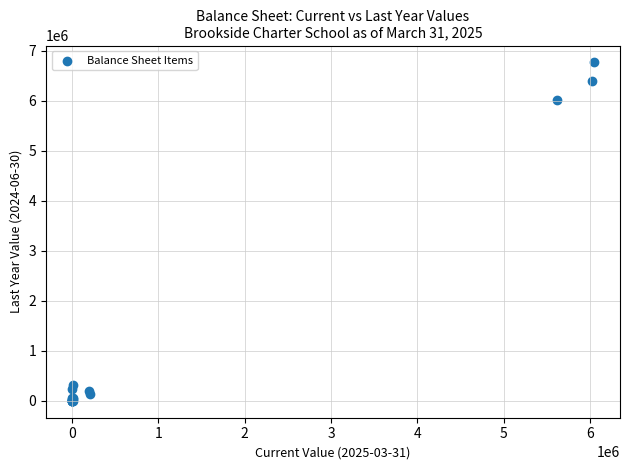

What Y value in the scatter plot is closest to 3382110?

6018634.8